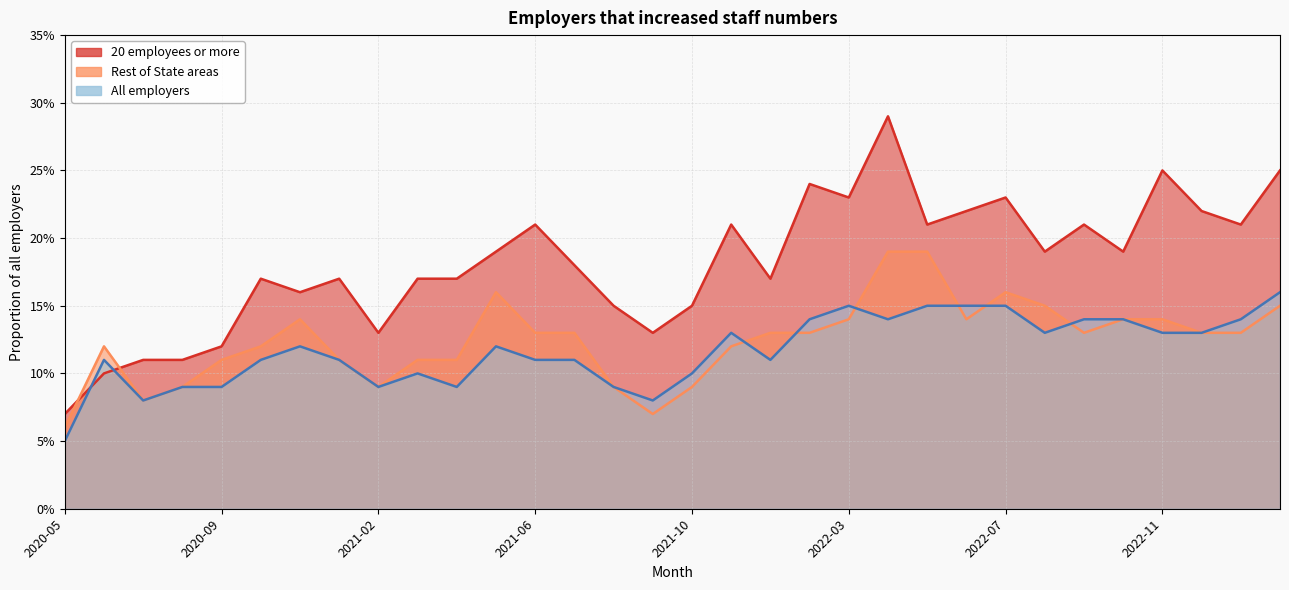

Reading left to right, transcribe all the data shown in this chart.

20 employees or more: 0.1	0.1	0.1	0.1	0.1	0.2	0.2	0.2	0.1	0.2	0.2	0.2	0.2	0.2	0.1	0.1	0.1	0.2	0.2	0.2	0.2	0.3	0.2	0.2	0.2	0.2	0.2	0.2	0.2	0.2	0.2	0.2
Rest of State areas: 0.1	0.1	0.1	0.1	0.1	0.1	0.1	0.1	0.1	0.1	0.1	0.2	0.1	0.1	0.1	0.1	0.1	0.1	0.1	0.1	0.1	0.2	0.2	0.1	0.2	0.1	0.1	0.1	0.1	0.1	0.1	0.1
All employers: 0.1	0.1	0.1	0.1	0.1	0.1	0.1	0.1	0.1	0.1	0.1	0.1	0.1	0.1	0.1	0.1	0.1	0.1	0.1	0.1	0.1	0.1	0.1	0.1	0.1	0.1	0.1	0.1	0.1	0.1	0.1	0.2